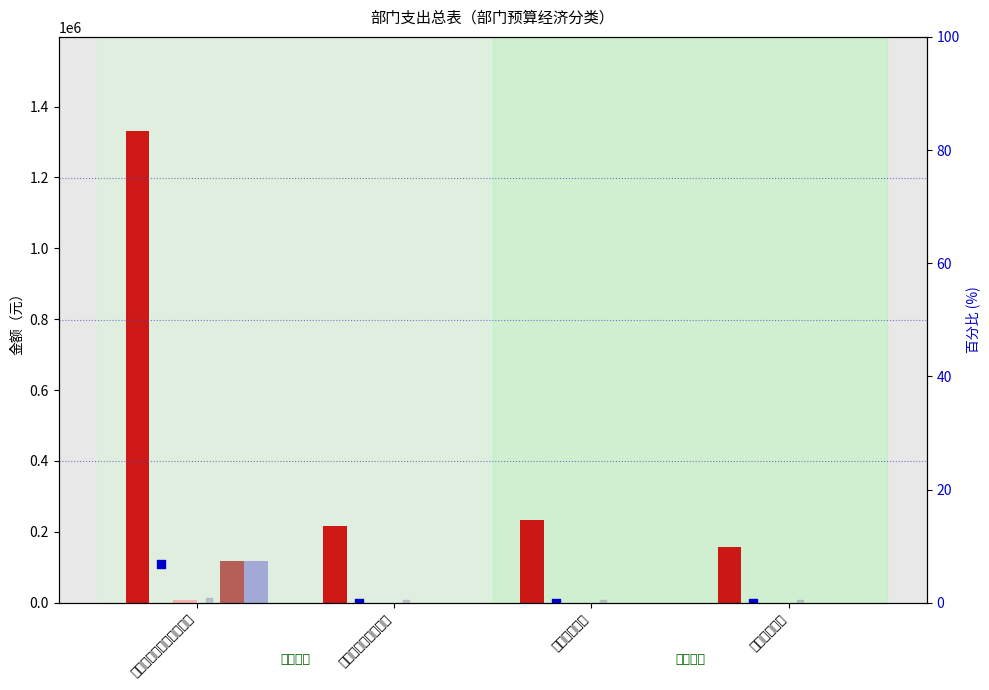

Which series has the largest Y range (max minus min)?

工资福利支出